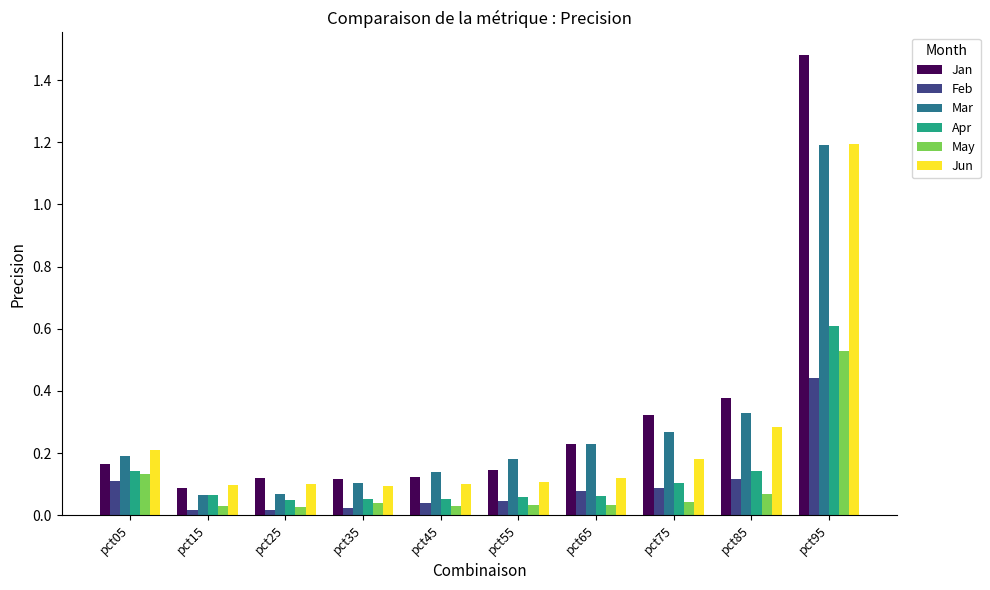

Which series has the largest range (max minus min)?

Jan